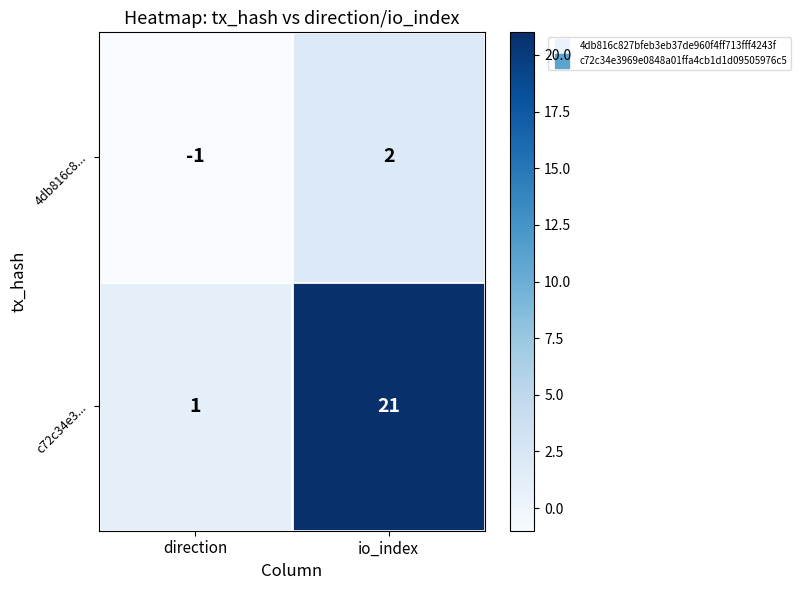

What is the sum of all c72c34e3... values?

22